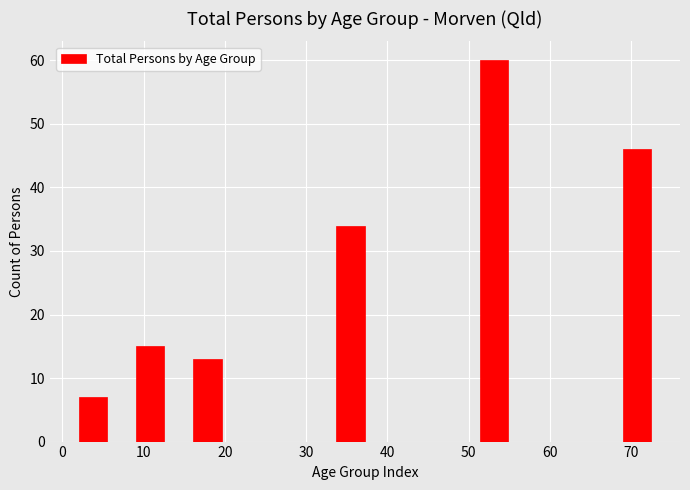

Around what value on the x-axis is the tallest bar? Give the approximate position of its centre, as read against the axis.

53